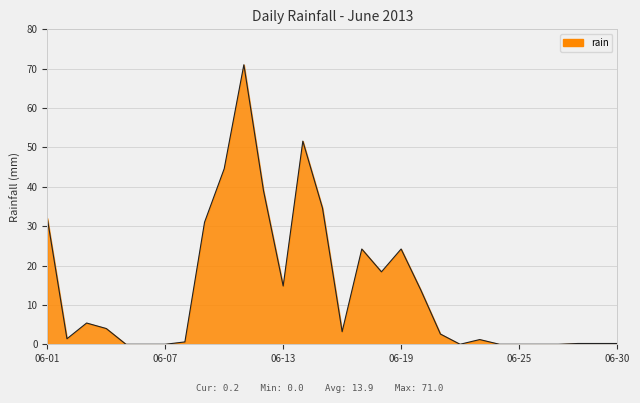

What is the maximum value shown in the chart?

71.0